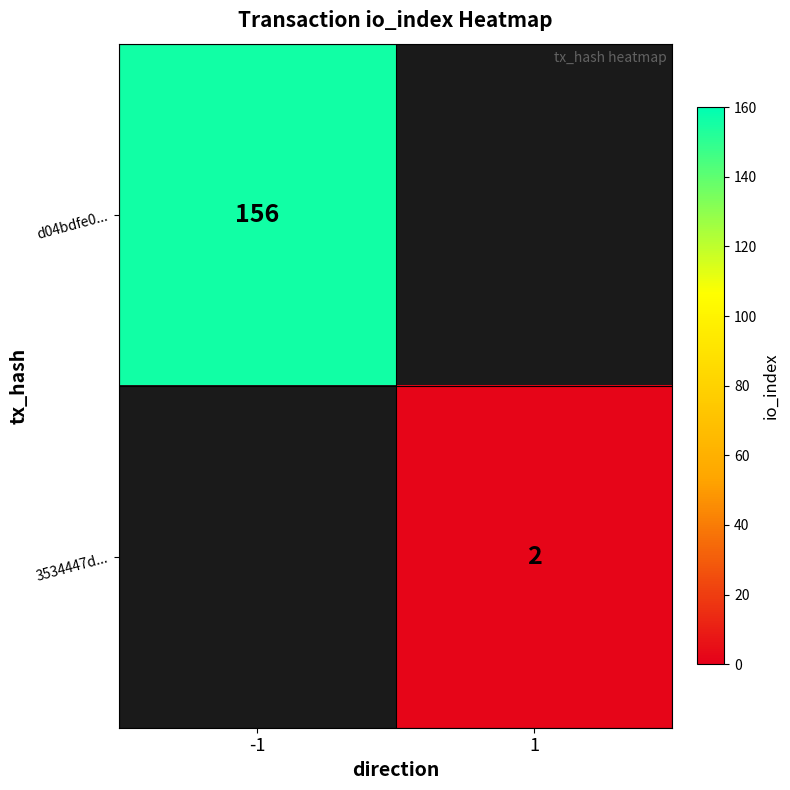

True or false: 3534447d... has a value of 2 at 1.

True